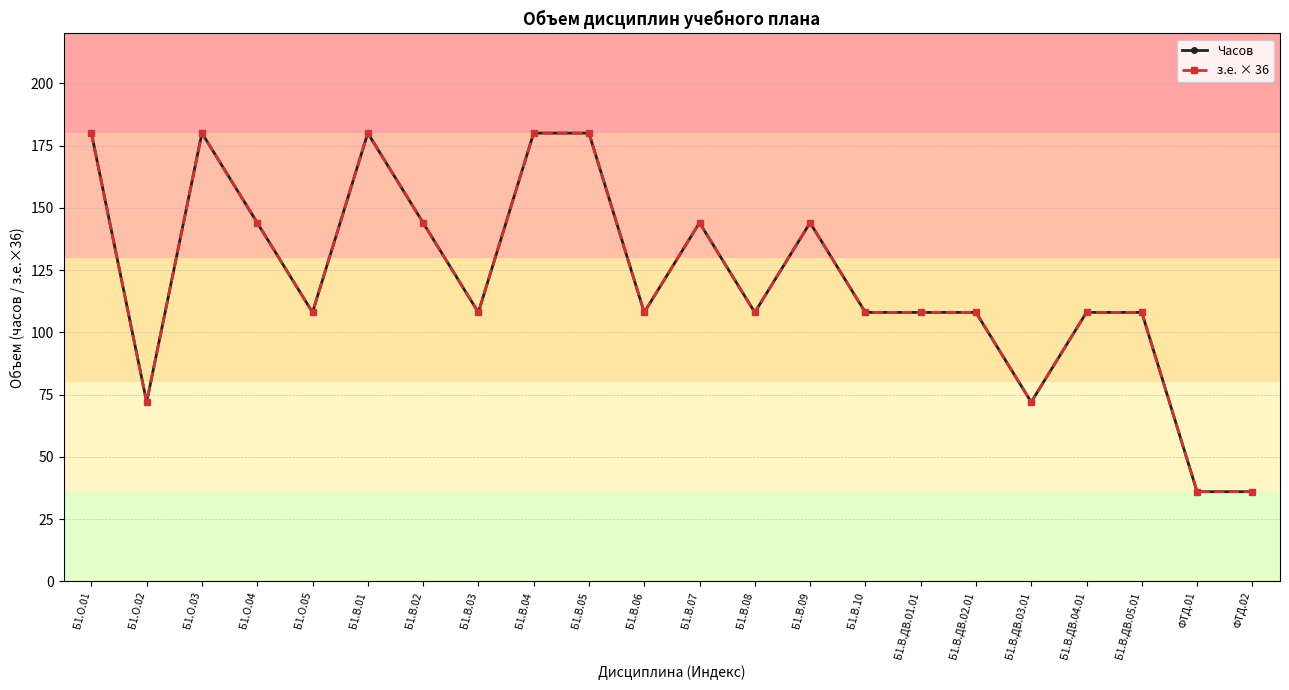

What value does the Часов series have at Б1.О.02, to the nearest 10?

70